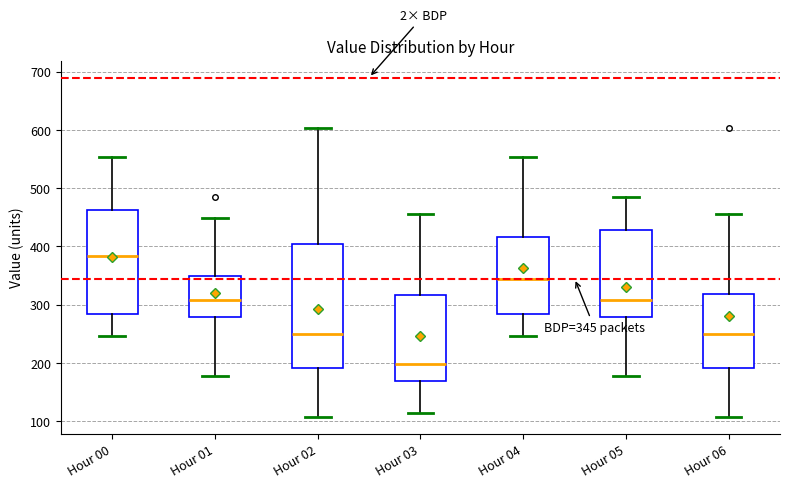

Which box has the lowest median line?

Hour 03